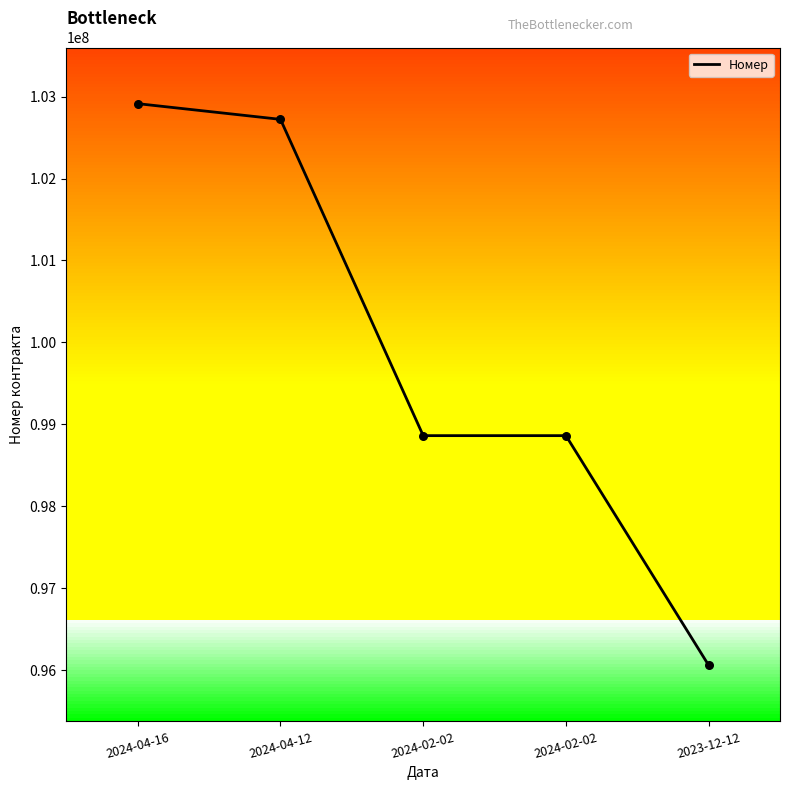

Approximately how many times larger is the value at 2024-02-02 compared to 2024-04-16?

1.0